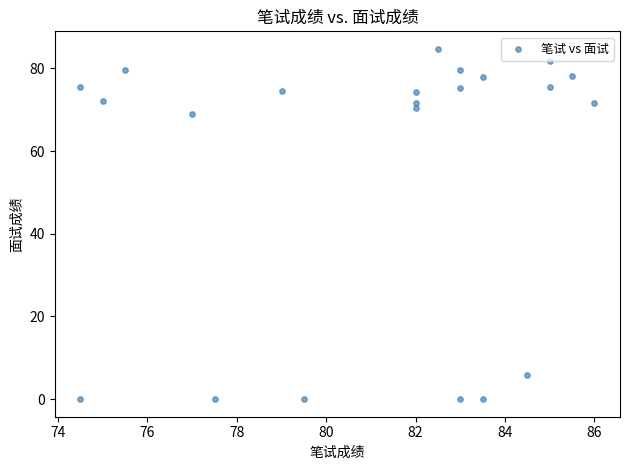

What is the range of X values (max minus min)?

11.5